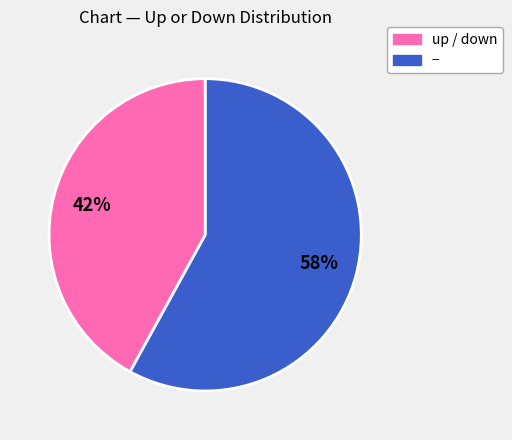

How many segments does this pie chart have?

2